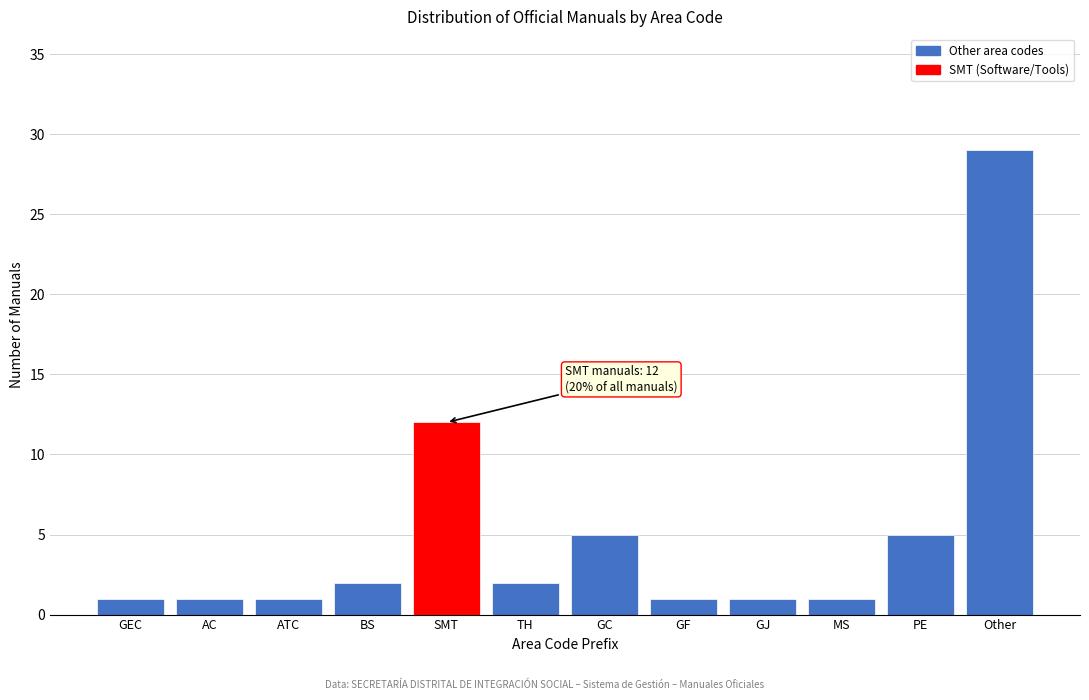

Reading right to left, transcribe all the data shown in this chart.

29	5	1	1	1	5	2	12	2	1	1	1